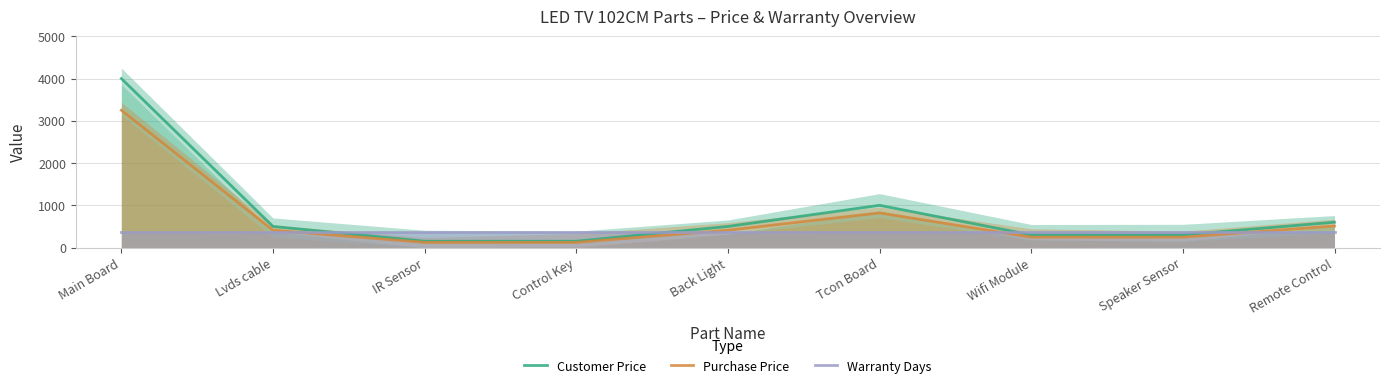

Read the Warranty Days value at Tcon Board.

365